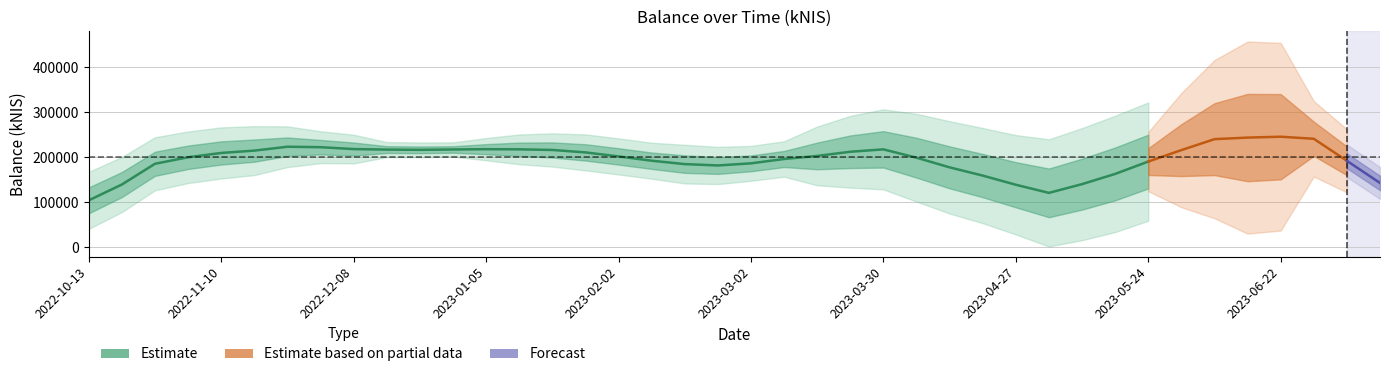

How many values are below 214061?

20